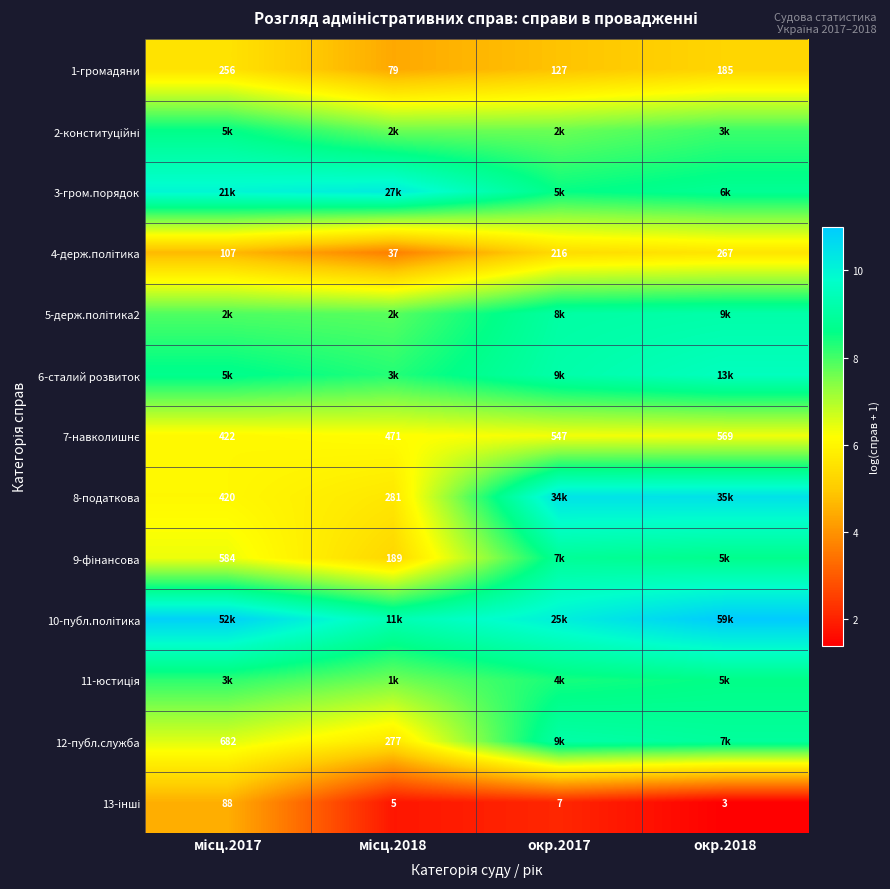

Is the value of 7-навколишнє at окр.2018 greater than the value of 10-публ.політика at окр.2018?

No